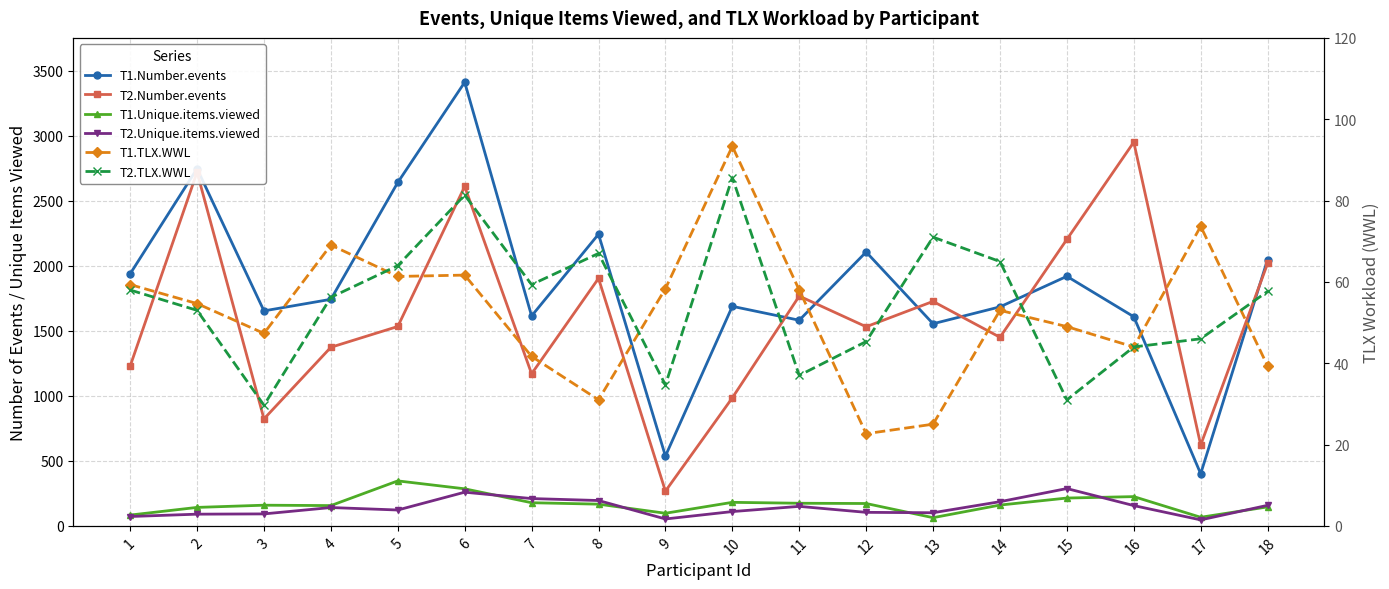

At which label does T1.Number.events reach its minimum?

17